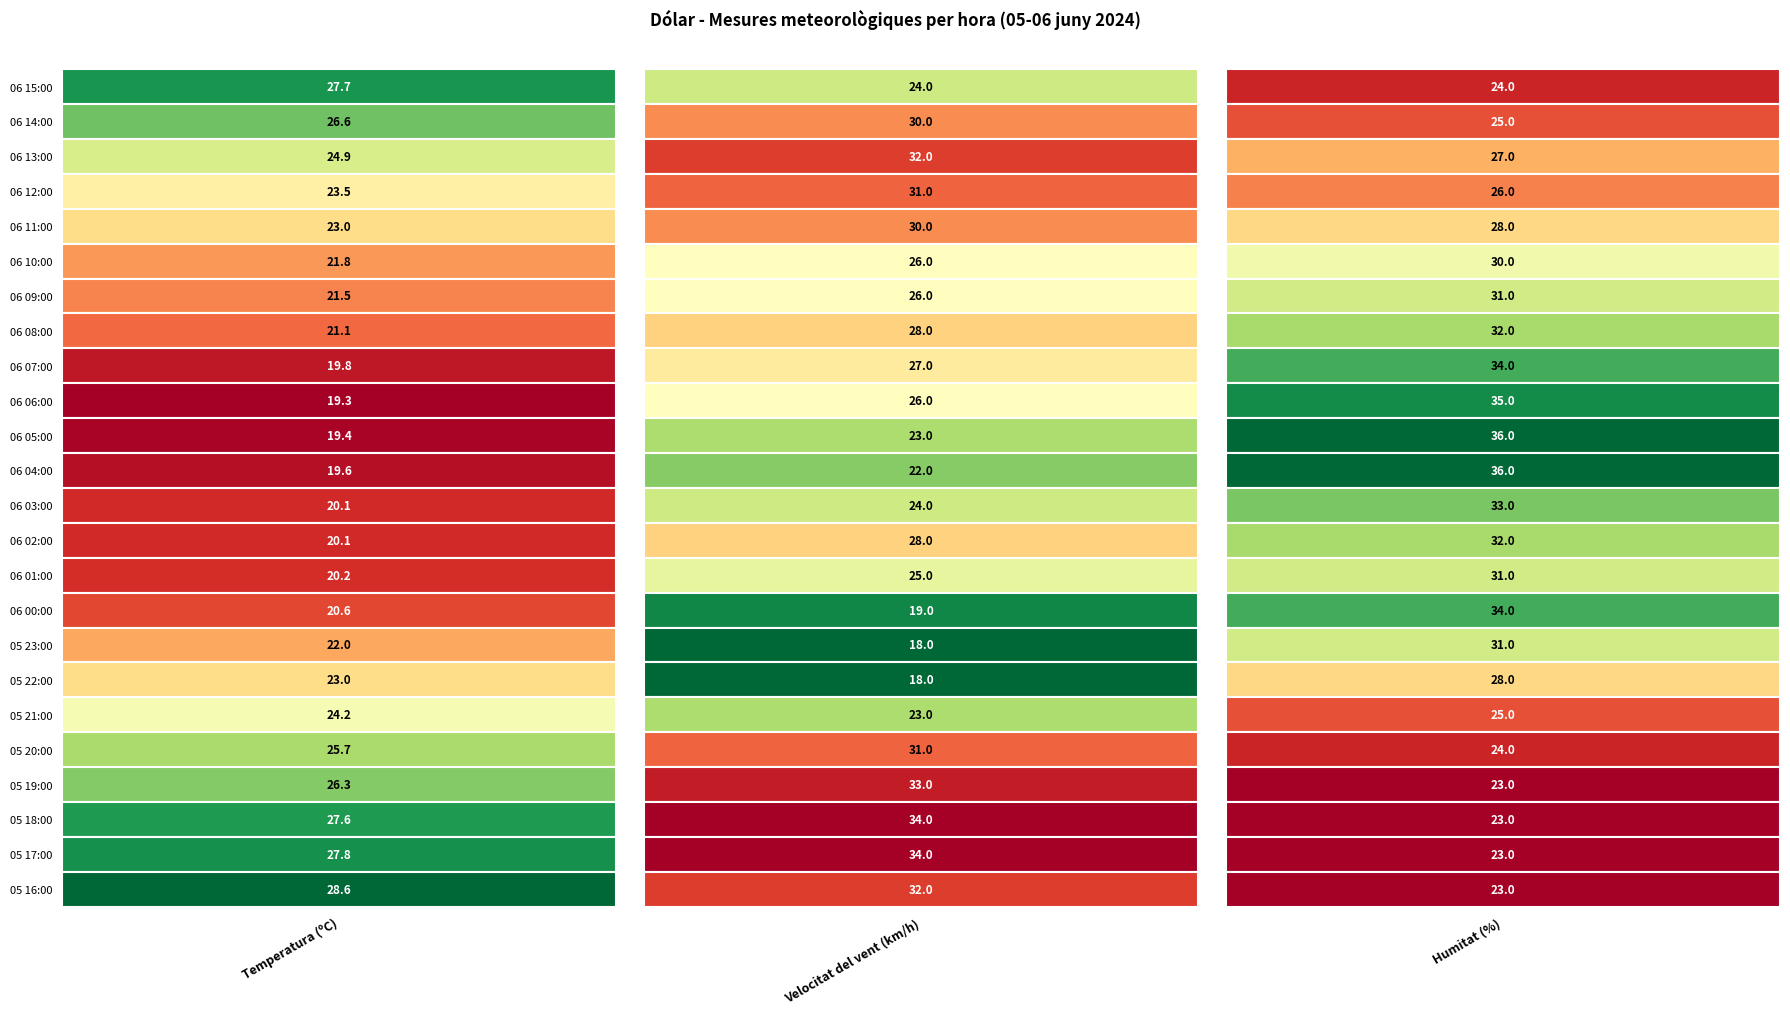

Is the value of 06 13:00 at 06 15:00 greater than the value of 06 09:00 at 06 14:00?

No